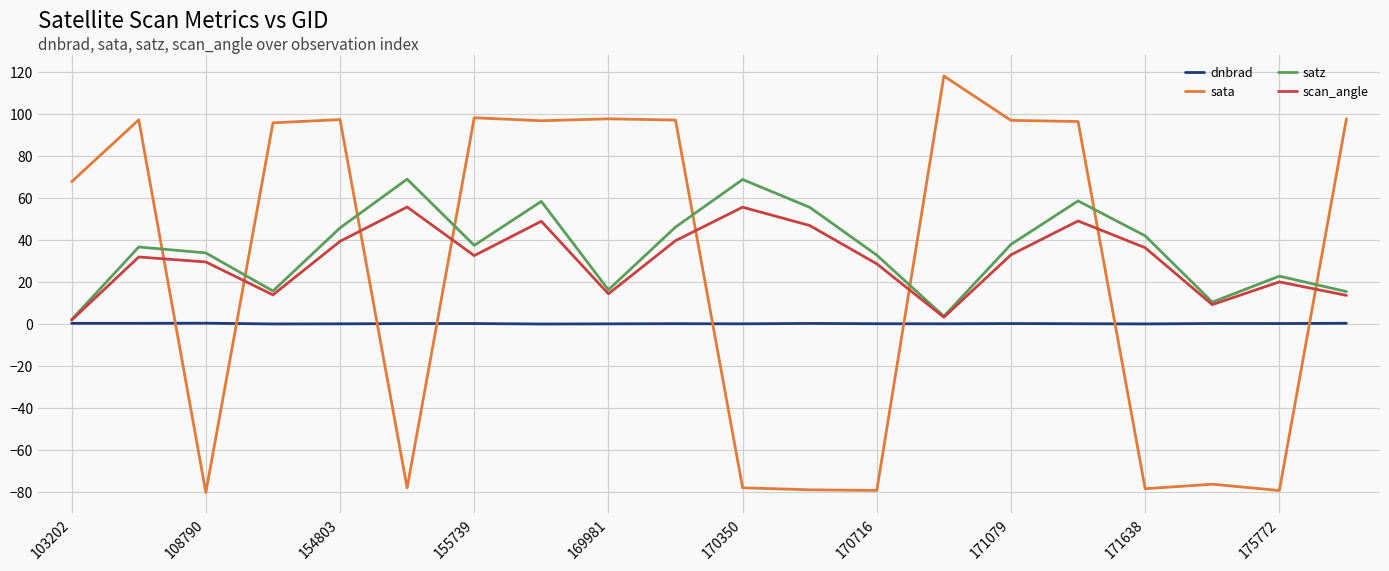

True or false: sata and scan_angle cross at least once.

True